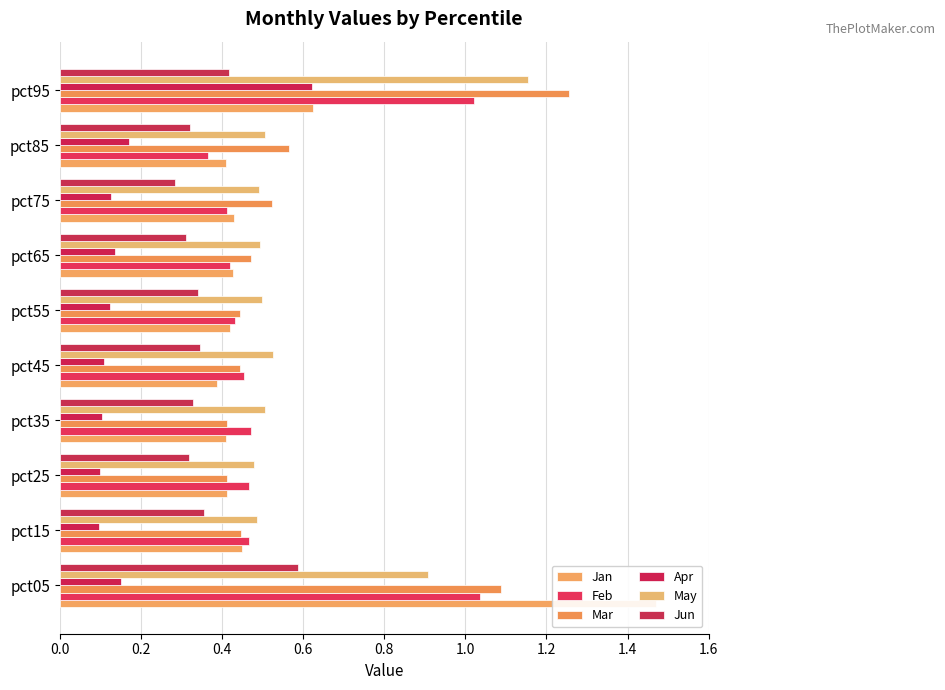

List the series in order of their peak value, lowest first.

Jun, Apr, Feb, May, Mar, Jan